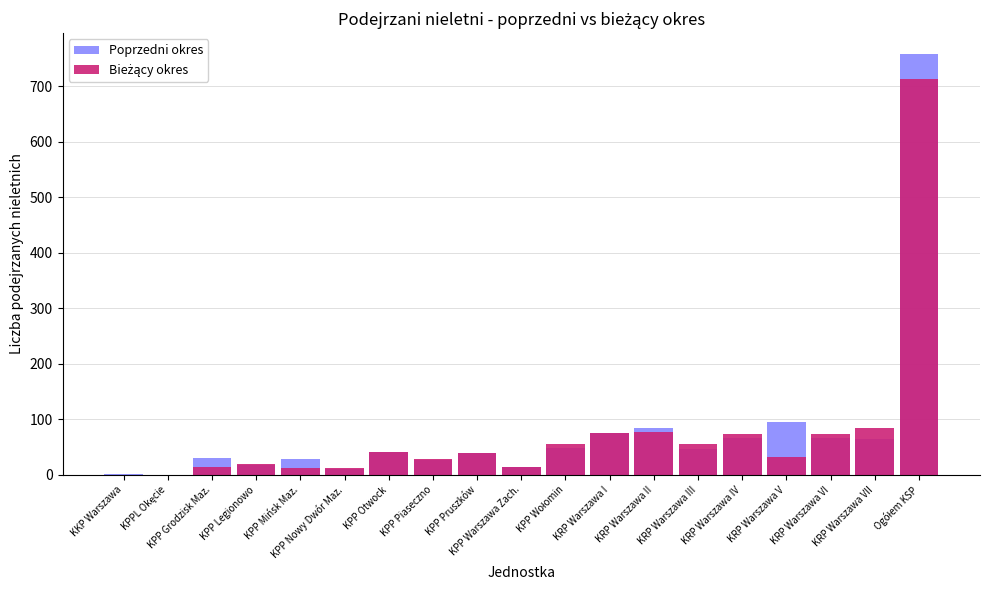

What is the label of the 18th bar from the right?

KPPL Okęcie